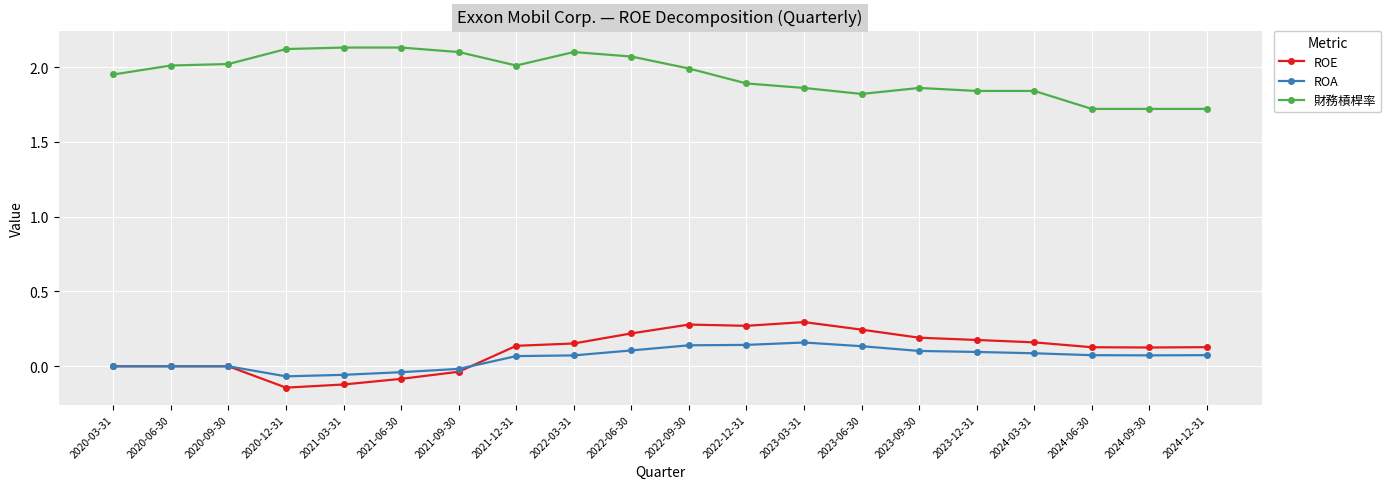

True or false: ROE has more than 0 points higher than both neighbors.

True